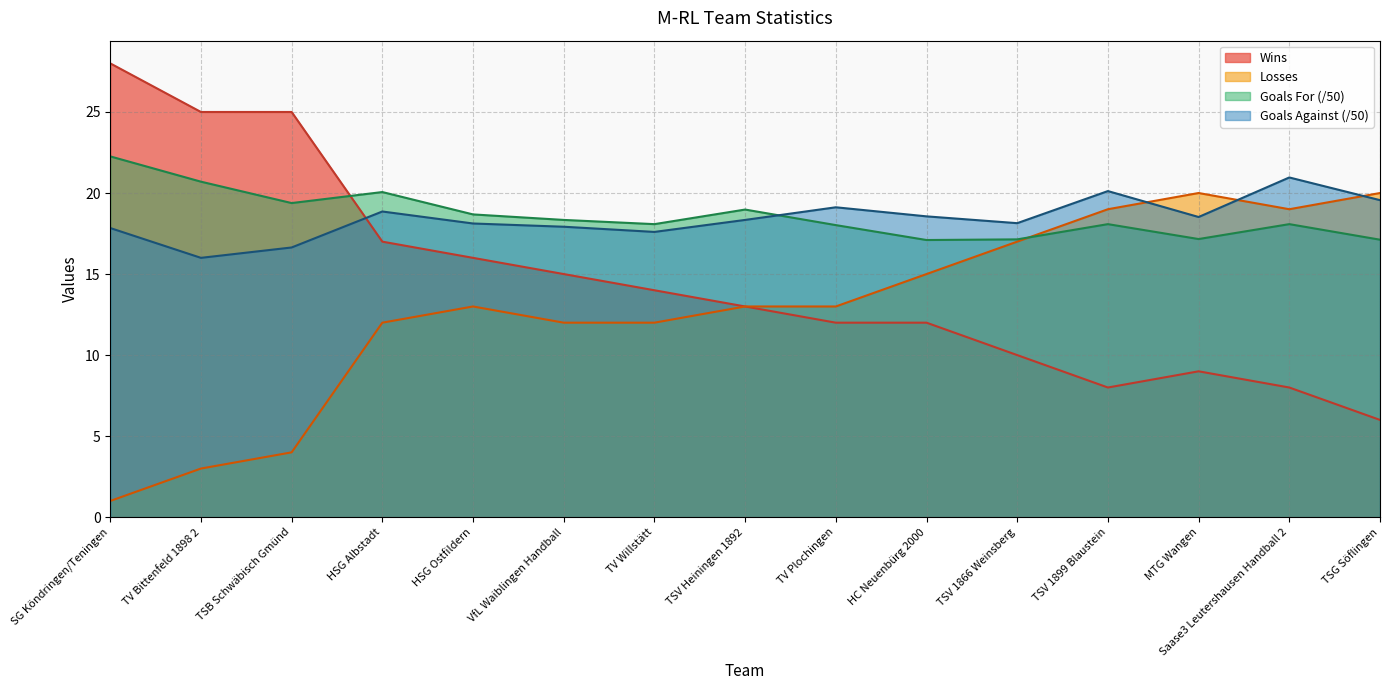

What position from the left is HSG Ostfildern?

5